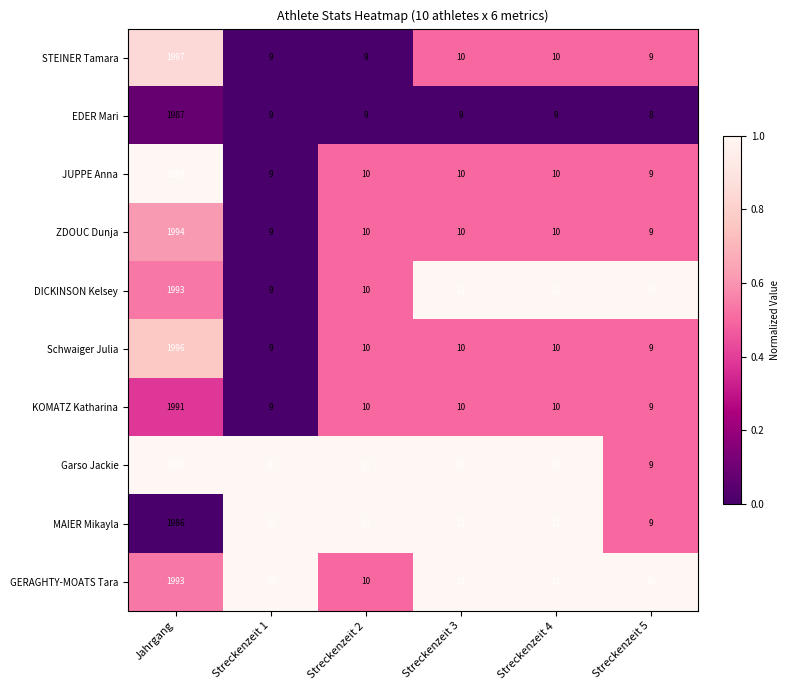

At which category is the sum across all series the highest?

Jahrgang